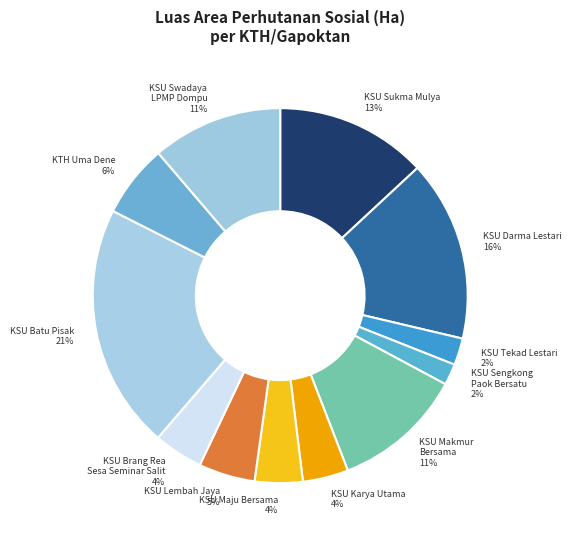

Which has a higher value, KSU Sukma Mulya or KSU Darma Lestari?

KSU Darma Lestari